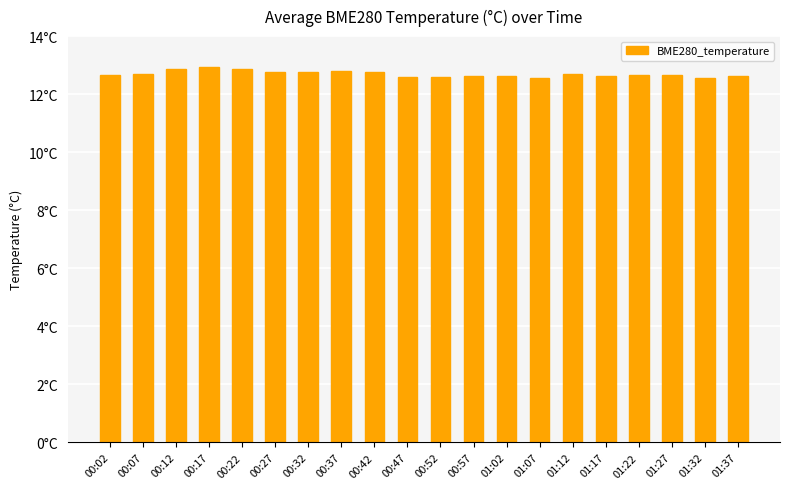

What is the sum of all values?

253.9